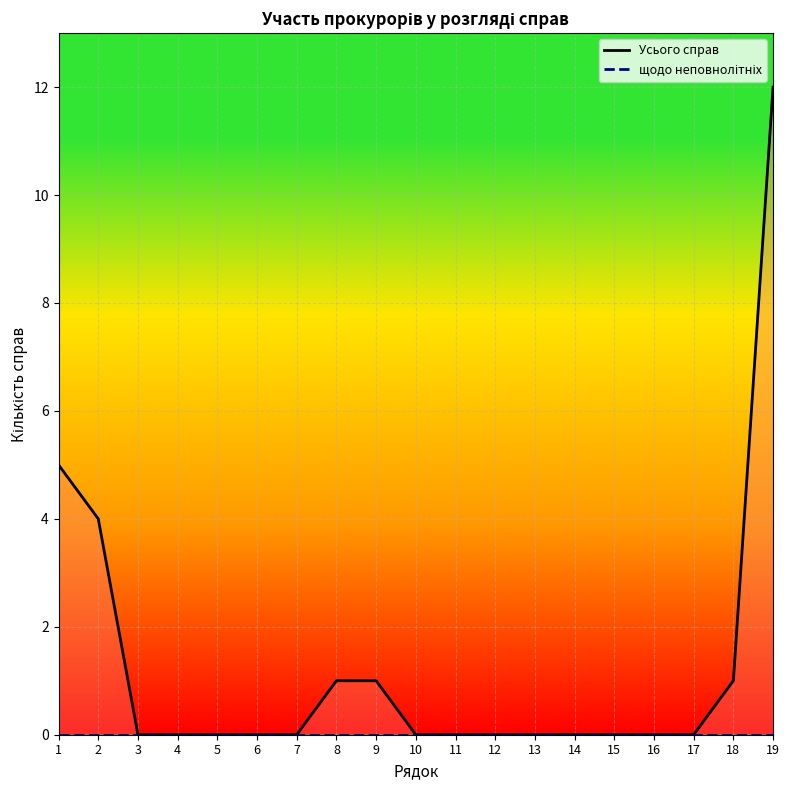

Rank the categories by value from lowest to highest.

3, 4, 5, 6, 7, 10, 11, 12, 13, 14, 15, 16, 17, 8, 9, 18, 2, 1, 19